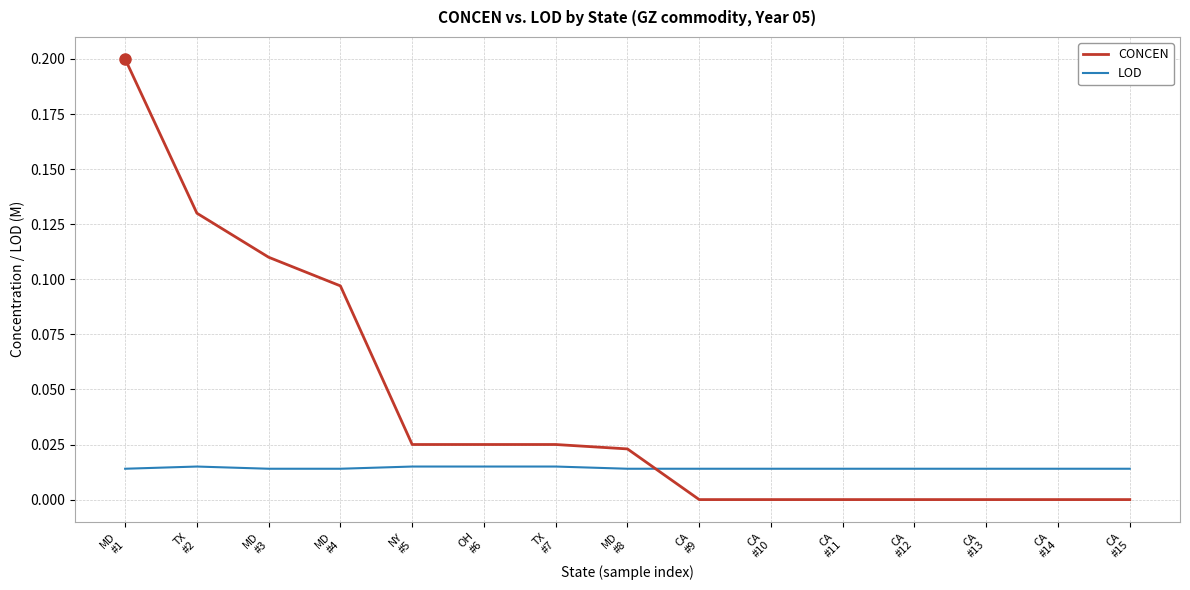

What is the difference between the maximum and minimum values in the CONCEN series?

0.2